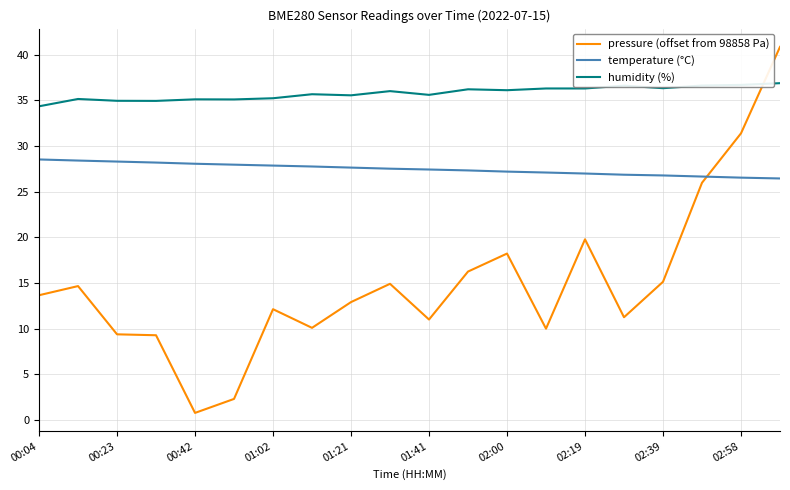

Which series has the widest spread of values?

pressure (offset from 98858 Pa)